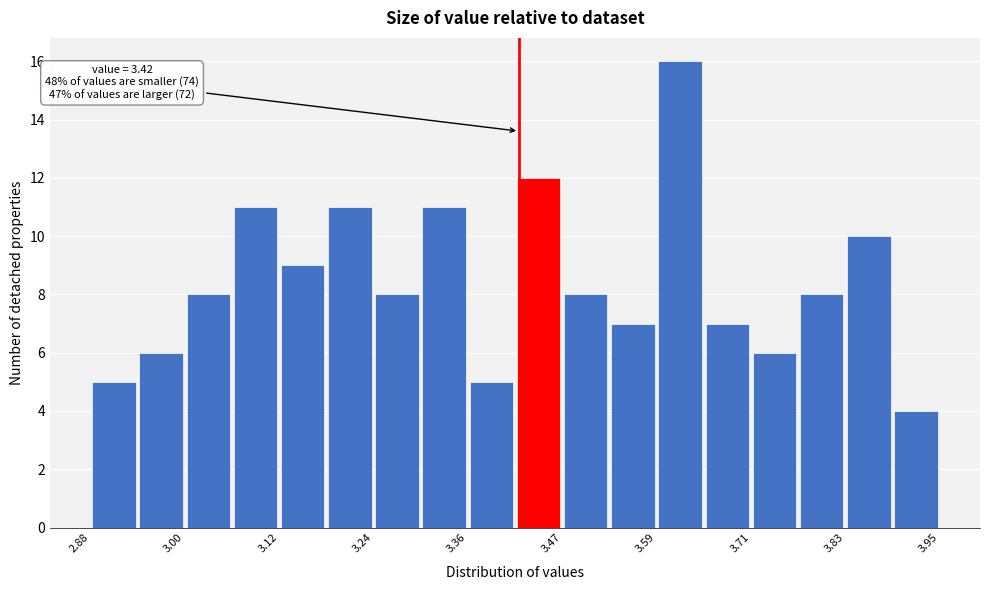

Around what value on the x-axis is the tallest bar? Give the approximate position of its centre, as read against the axis.

3.62